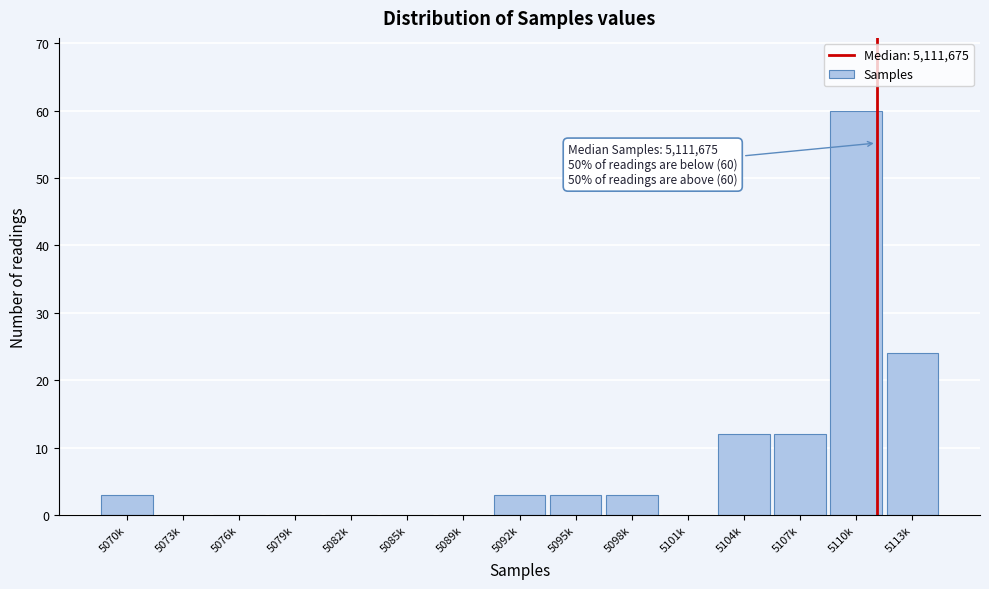

Reading left to right, transcribe all the data shown in this chart.

5070k=3	5073k=0	5076k=0	5079k=0	5082k=0	5085k=0	5089k=0	5092k=3	5095k=3	5098k=3	5101k=0	5104k=12	5107k=12	5110k=60	5113k=24